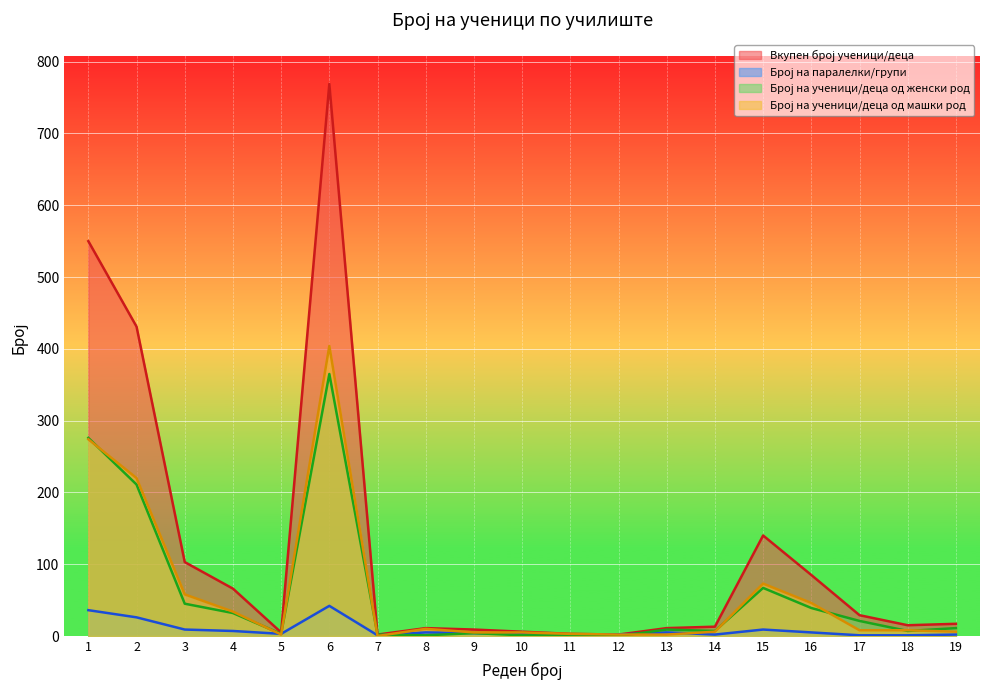

What is the value of the Број на ученици/деца од машки род point at the 4th from the left?

34